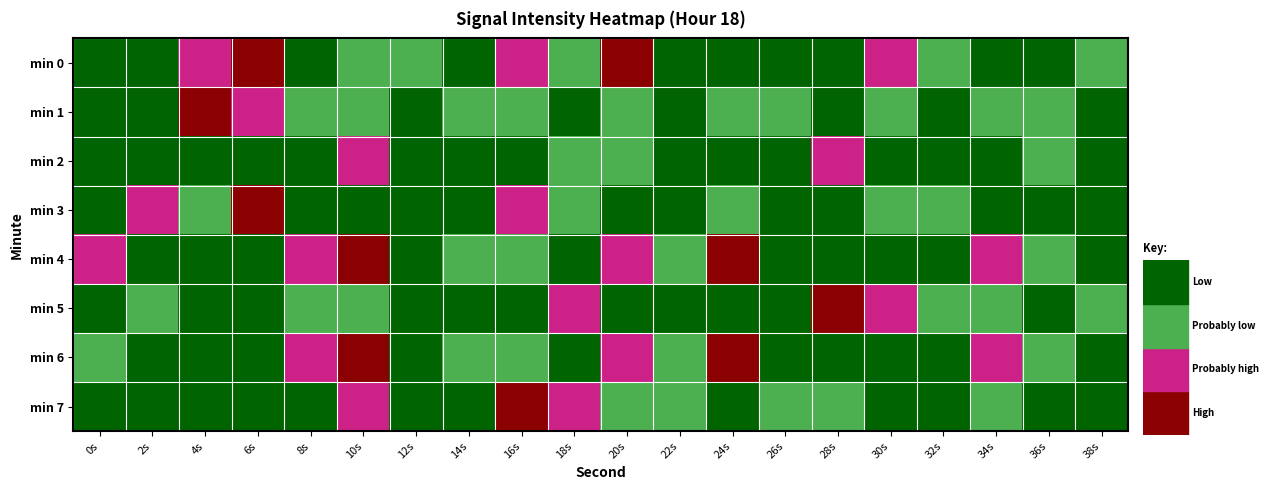

Rank the series by their maximum value, from highest to lowest.

min 0, min 3, min 4, min 6, min 1, min 5, min 7, min 2